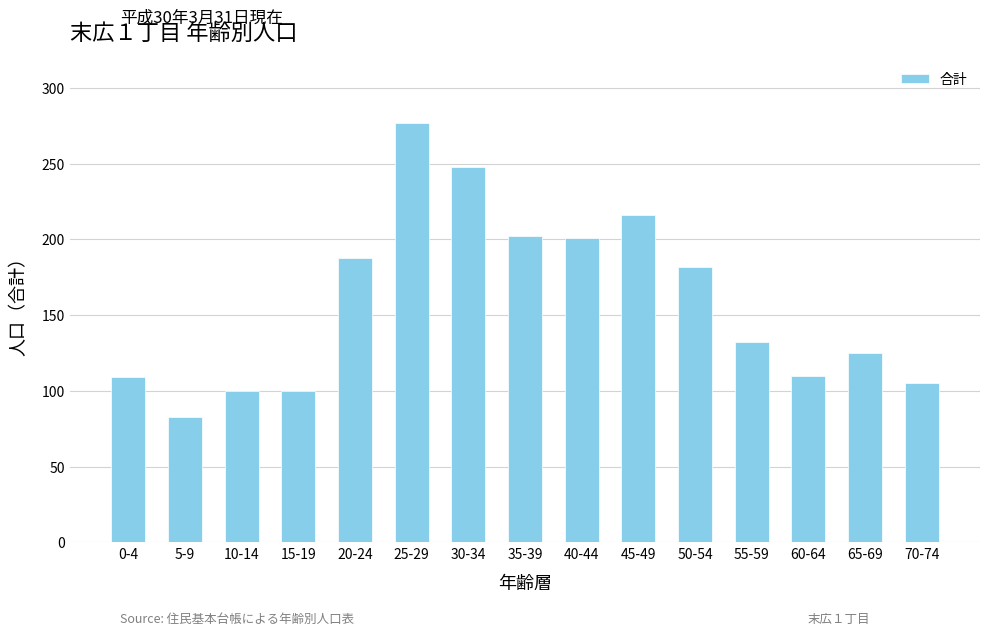

What is the change in value from 5-9 to 35-39?

+119